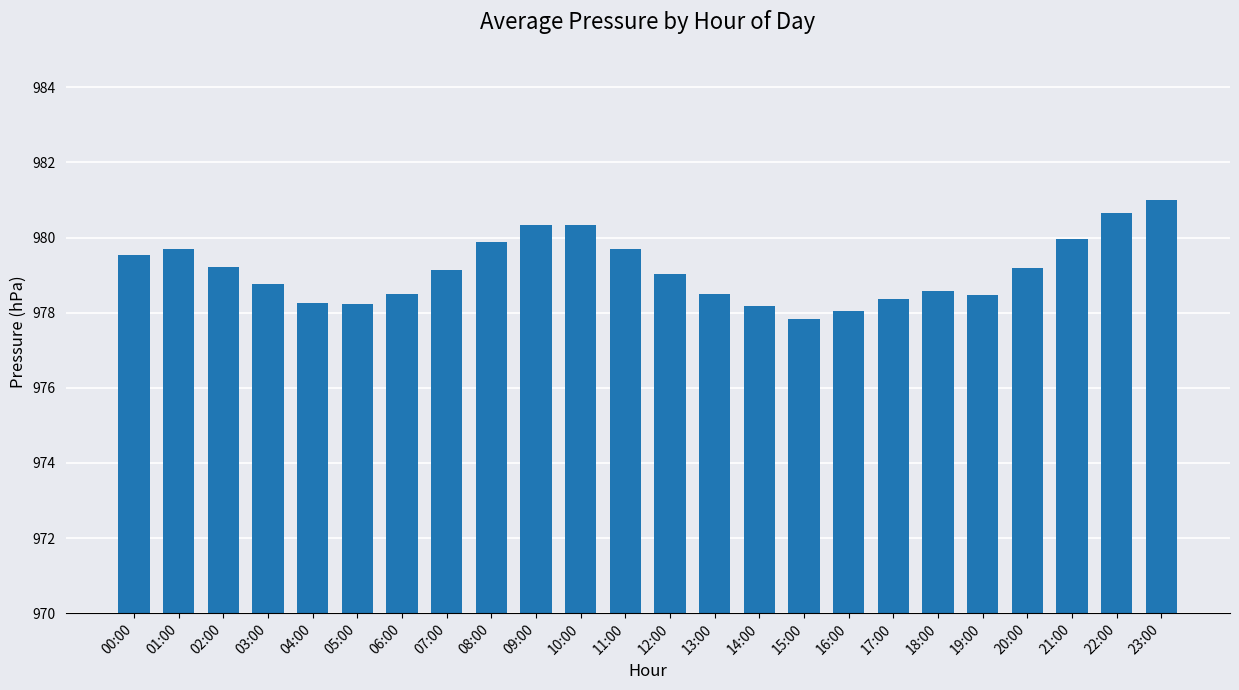

What is the minimum value shown in the chart?

977.8